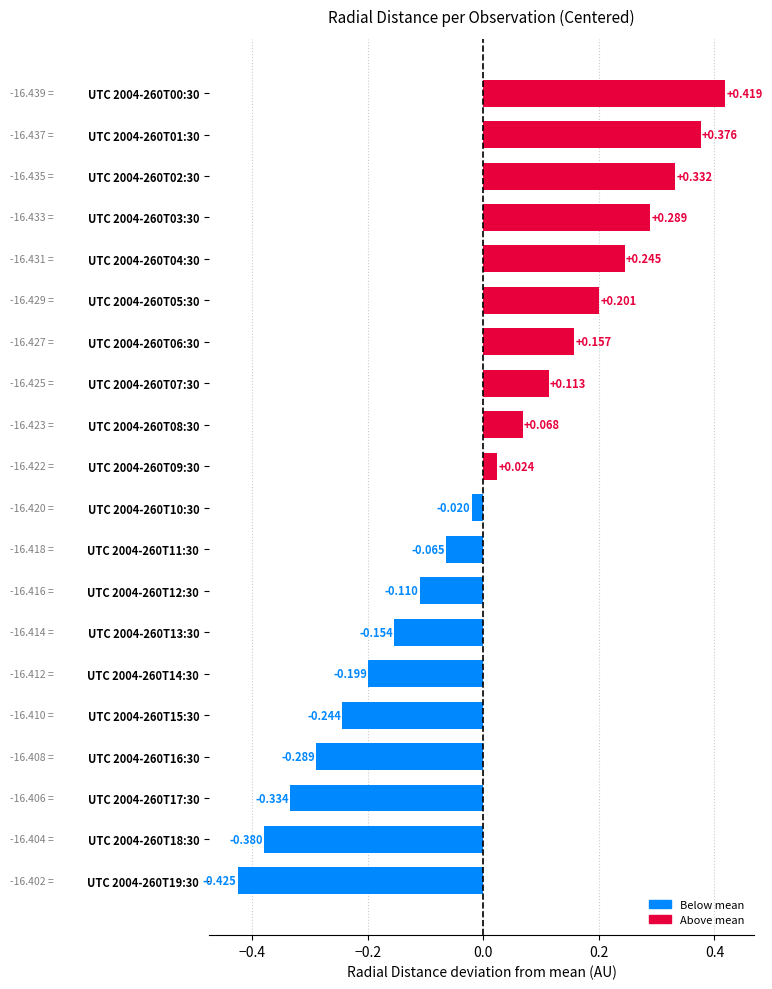

Does the chart contain any negative values?

Yes